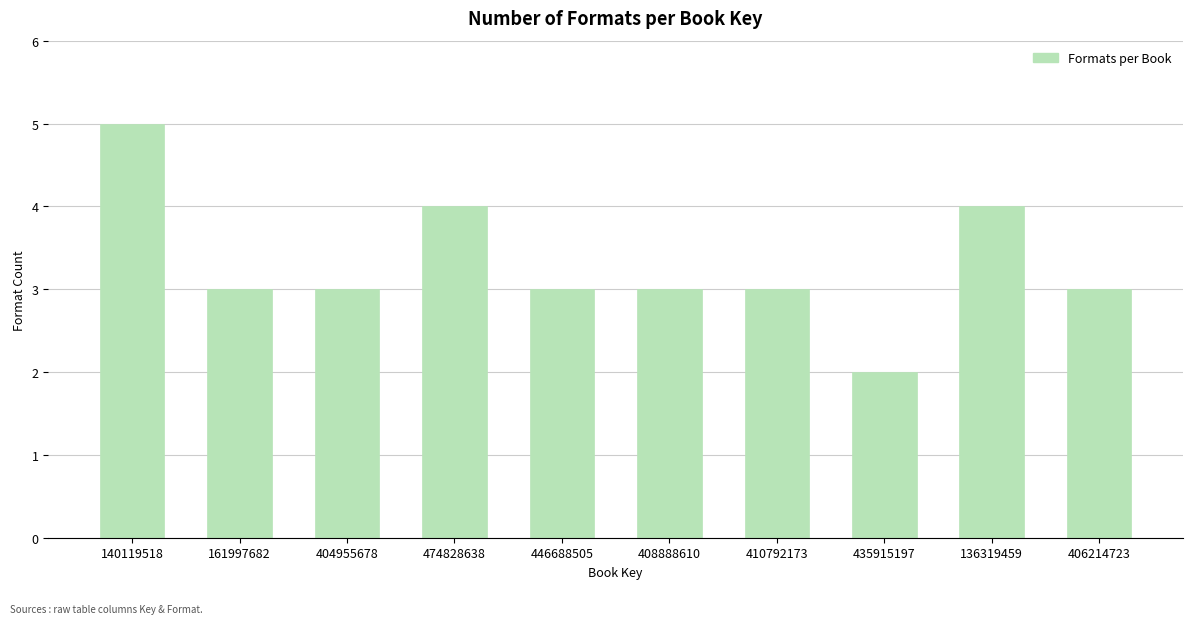

Reading right to left, list all the values displayed in this chart.

3	4	2	3	3	3	4	3	3	5